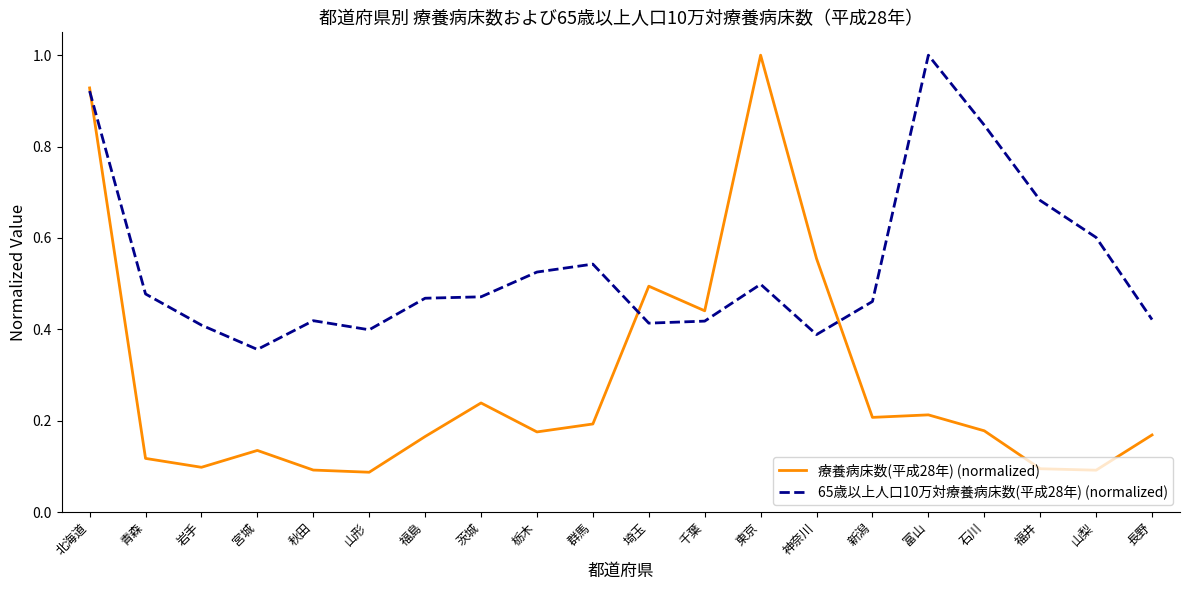

At which label is 65歳以上人口10万対療養病床数(平成28年) (normalized) closest to 0?

宮城